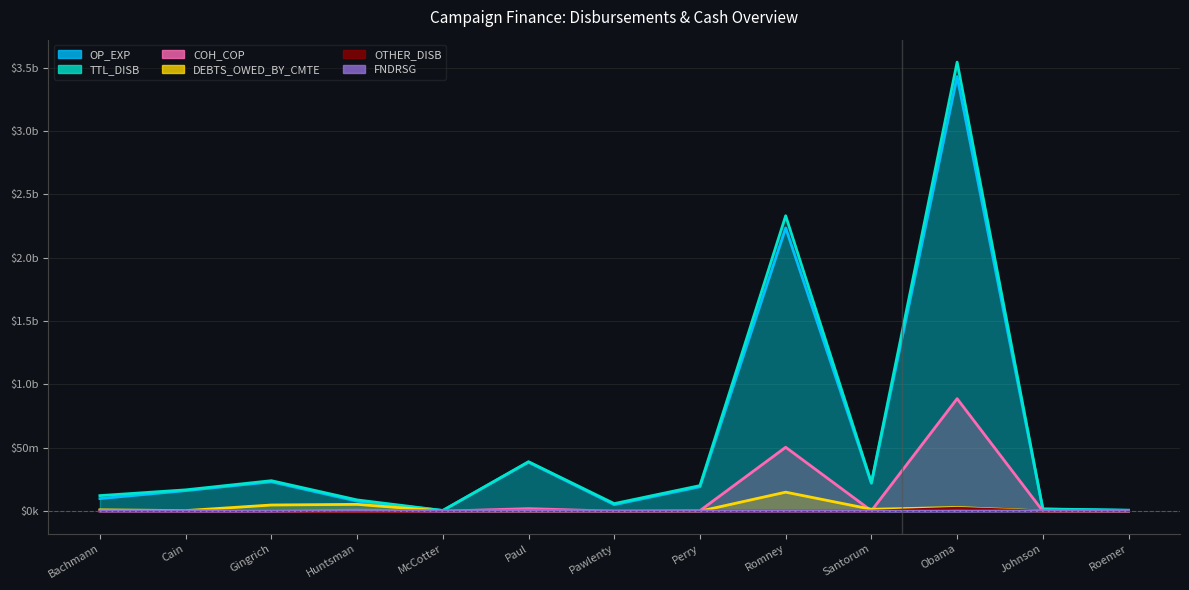

The value of TTL_DISB at Perry is 8634505.0. True or false?

False